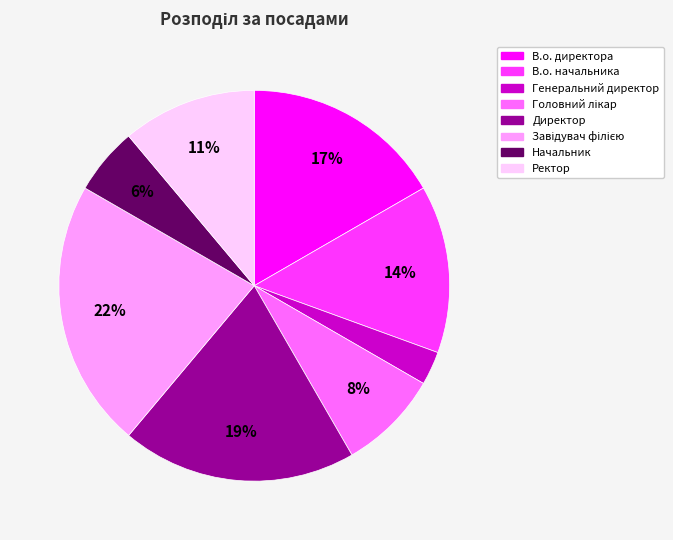

Do Директор and В.о. директора together represent more than half of the pie?

No